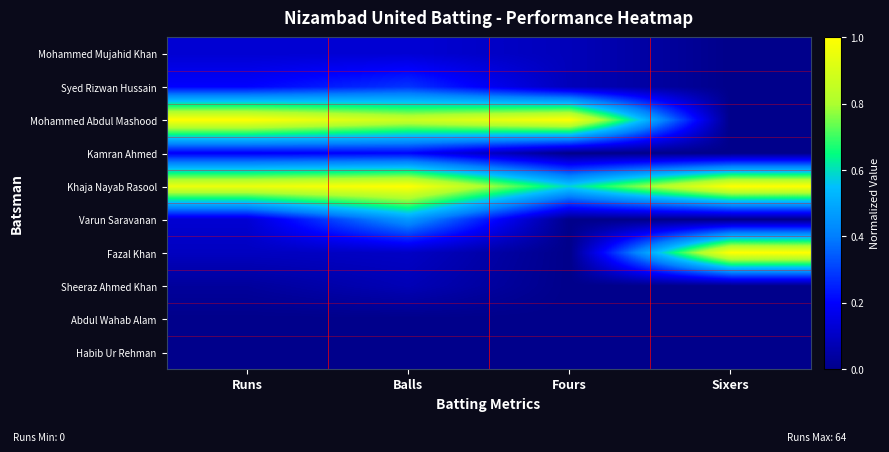

Between Runs and Sixers, which series saw the biggest shift?

Mohammed Abdul Mashood